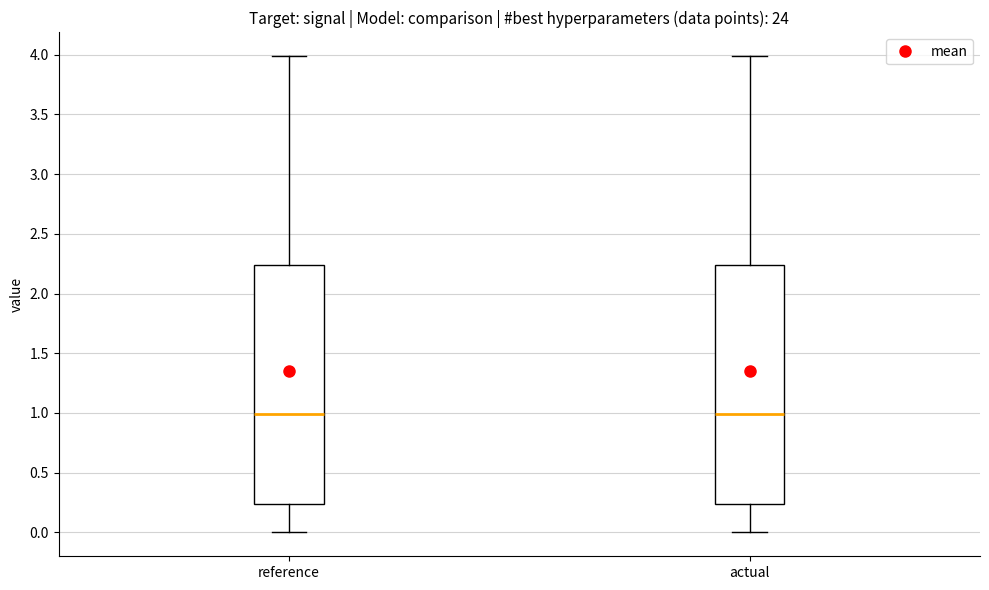

Reading left to right, transcribe this box plot: for each box, give where its median line is, the range the box spans, and where its two whiskers end, as read against the y-axis. The values are not printed on the chart, so give them approximately, as read against the axis.

reference: median 1.00, box 0.25 to 2.25, whiskers 0.00 to 4.00
actual: median 1.00, box 0.25 to 2.25, whiskers 0.00 to 4.00